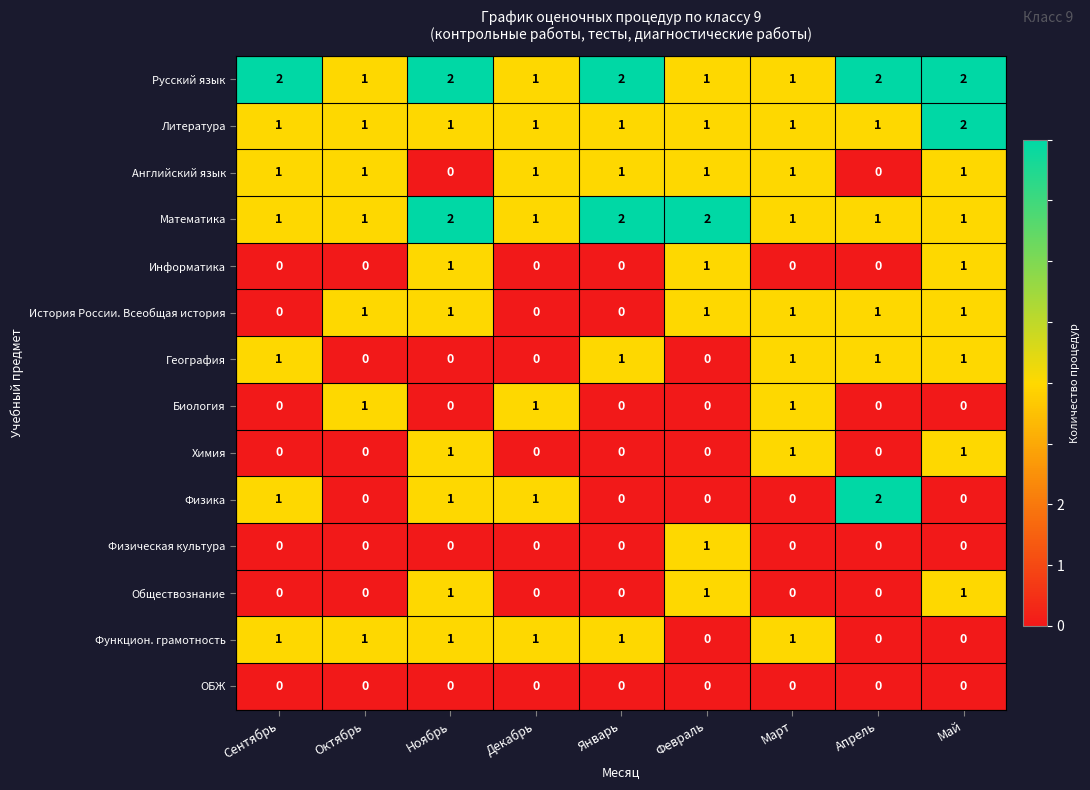

Which series has the widest spread of values?

Физика